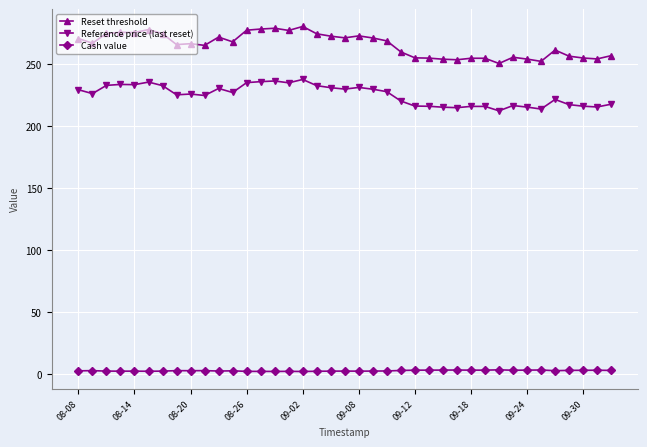

What is the highest value of the Reference price (last reset) series?

237.4